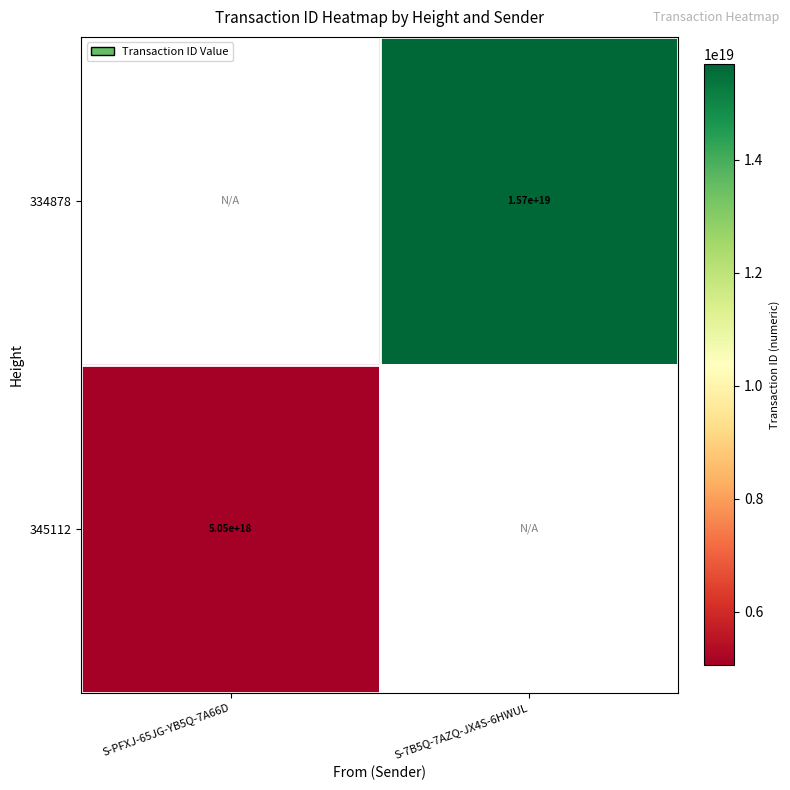

Is it true that 334878 equals 8346945933938814976 at S-7B5Q-7AZQ-JX4S-6HWUL?

False